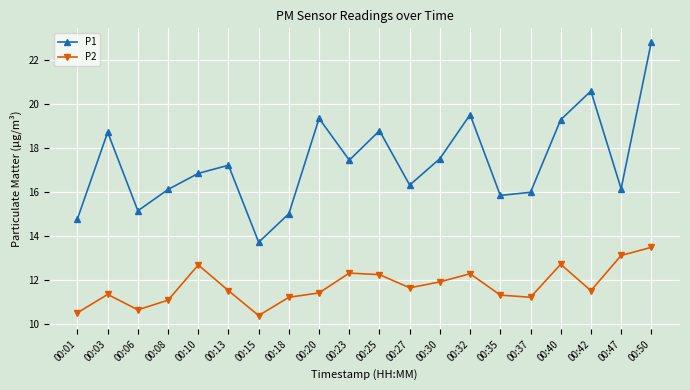

What is the spread (max minus min) of values at 00:08?

5.0